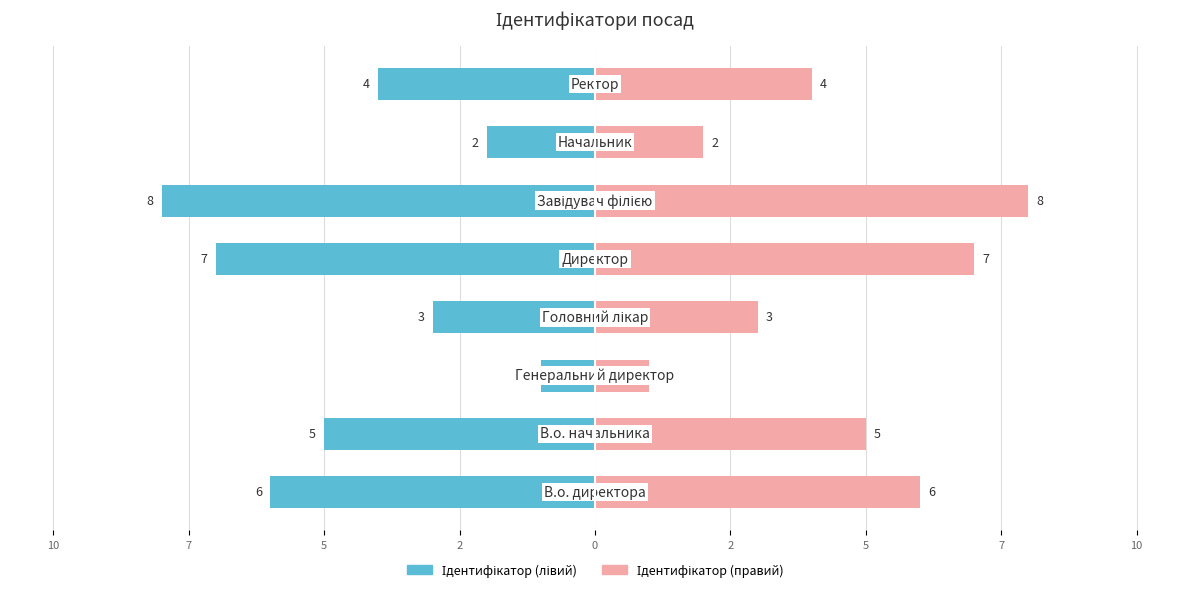

Which series has the largest range (max minus min)?

Ідентифікатор (лівий)